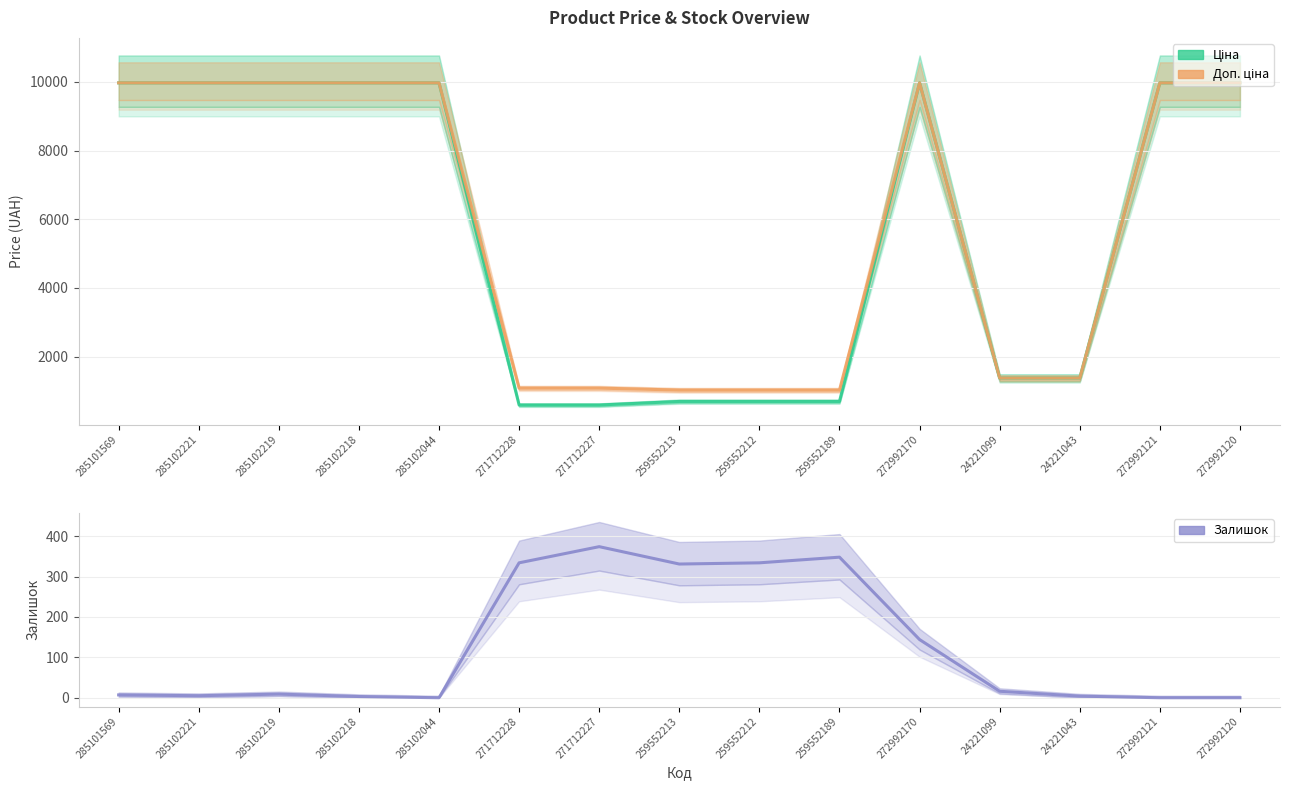

Which series has the largest range (max minus min)?

Ціна